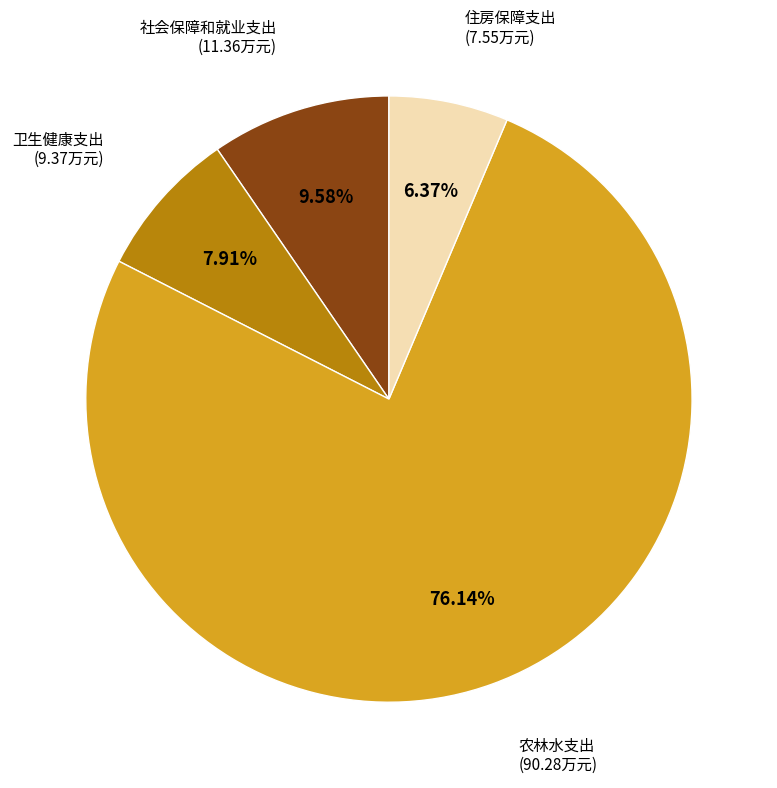

Which category accounts for the majority?

农林水支出